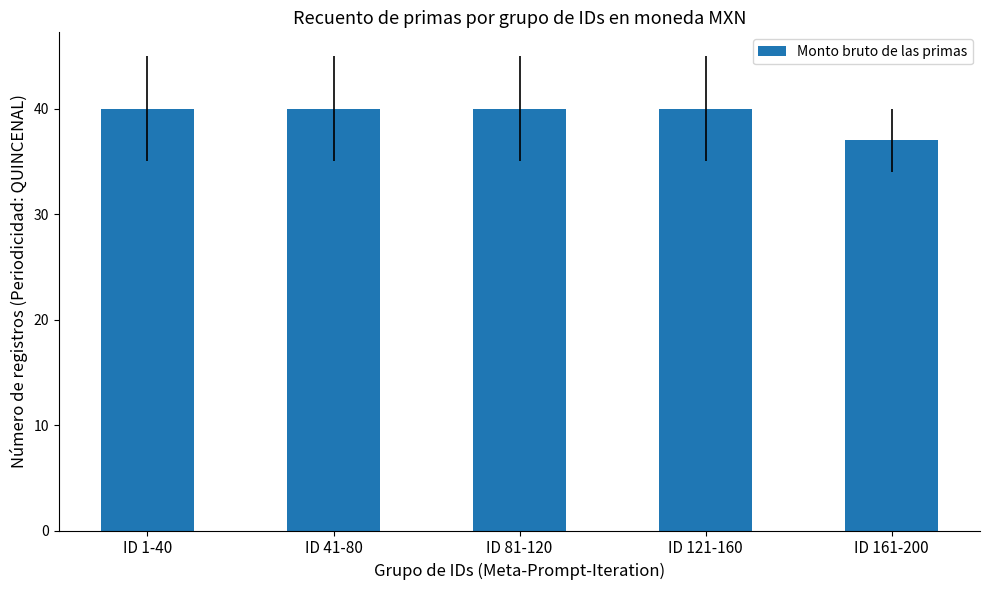

What position from the right is ID 1-40?

5